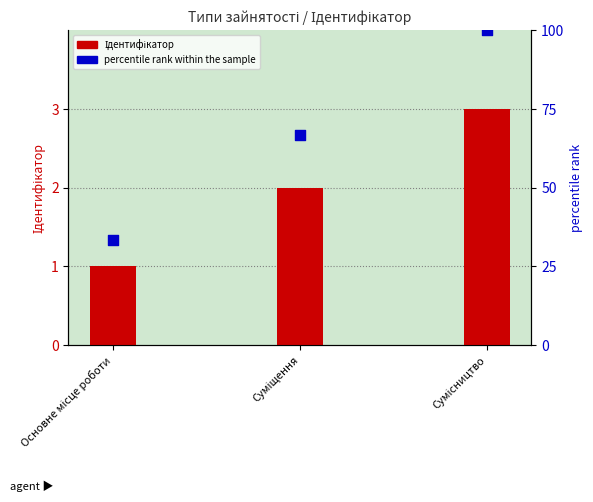

What is the total value across all series at Сумісництво?

103.0